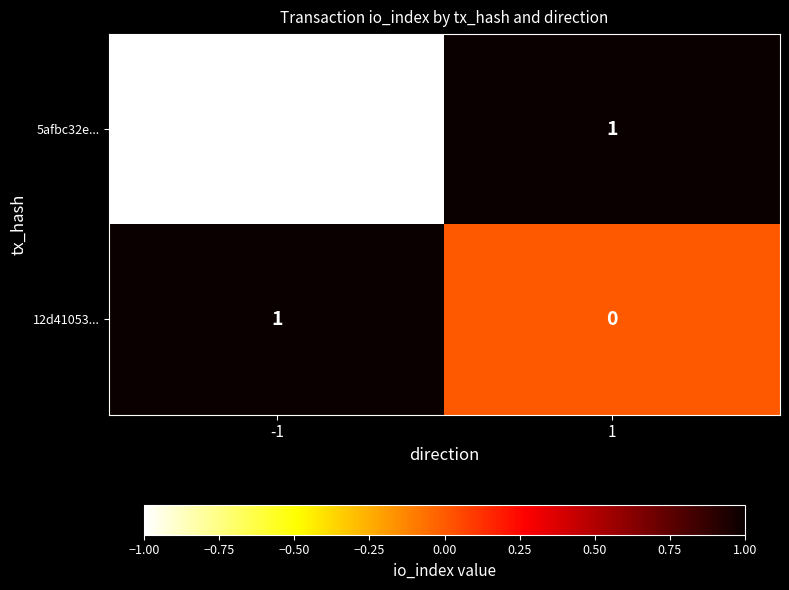

Which series has the largest total across all categories?

12d41053...